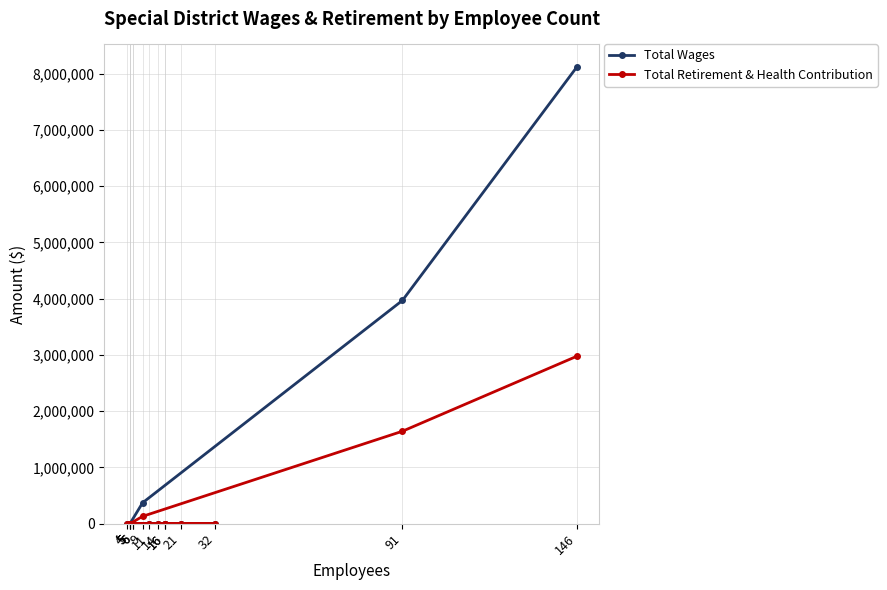

Reading right to left, what are all the values shown in this chart?

Total Wages: 14=0	16=0	21=0	11=0	32=0	6=0	5=0	4=0	16=0	6=0	5=0	5=0	9=371631	91=3967806	146=8112880
Total Retirement & Health Contribution: 14=0	16=0	21=0	11=0	32=0	6=0	5=0	4=0	16=0	6=0	5=0	5=0	9=130488	91=1643029	146=2974788